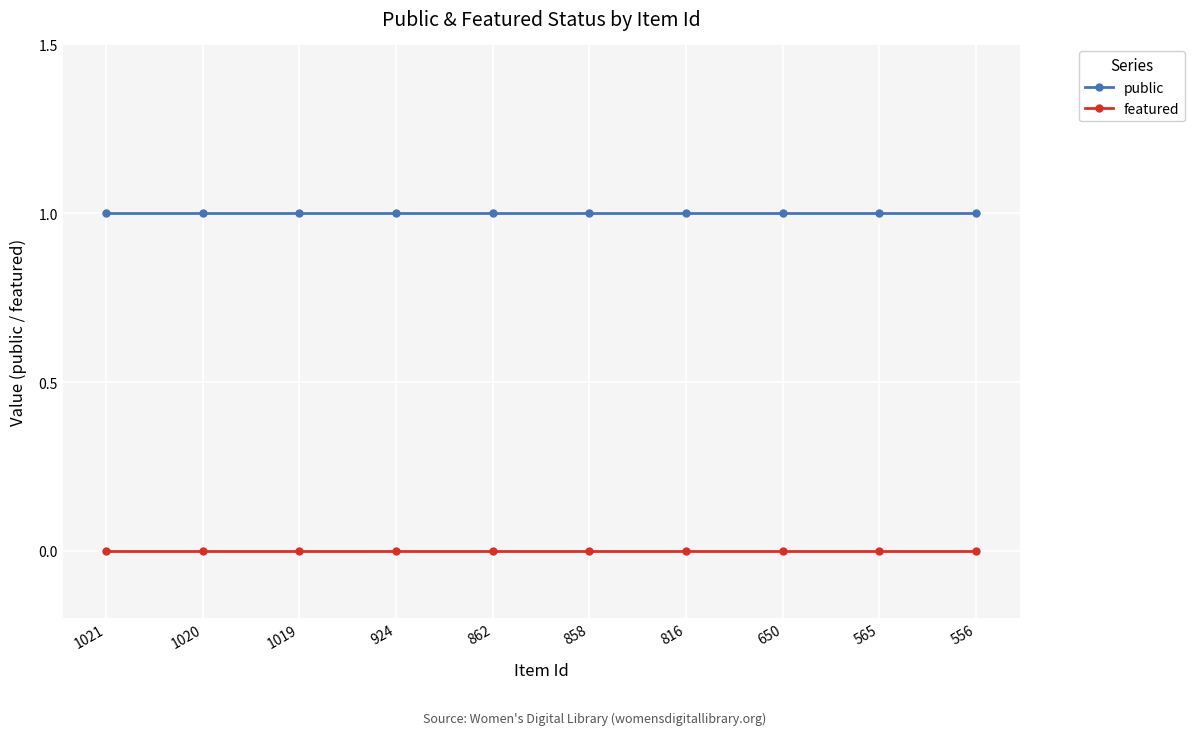

True or false: featured has a value of 0 at 650.

True